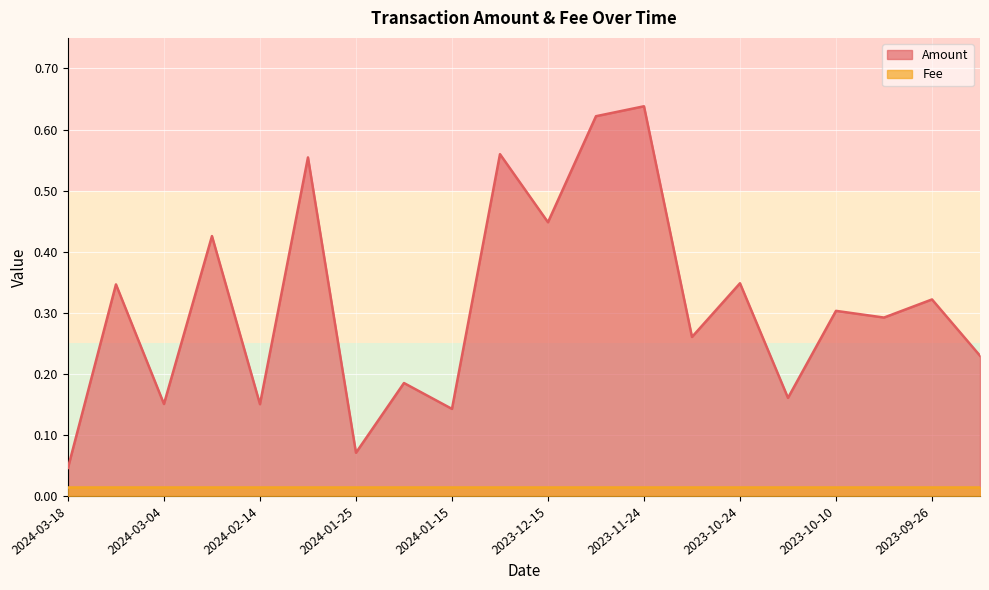

Reading left to right, extract all data points from this chart.

0.0	0.3	0.2	0.4	0.2	0.6	0.1	0.2	0.1	0.6	0.4	0.6	0.6	0.3	0.3	0.2	0.3	0.3	0.3	0.2